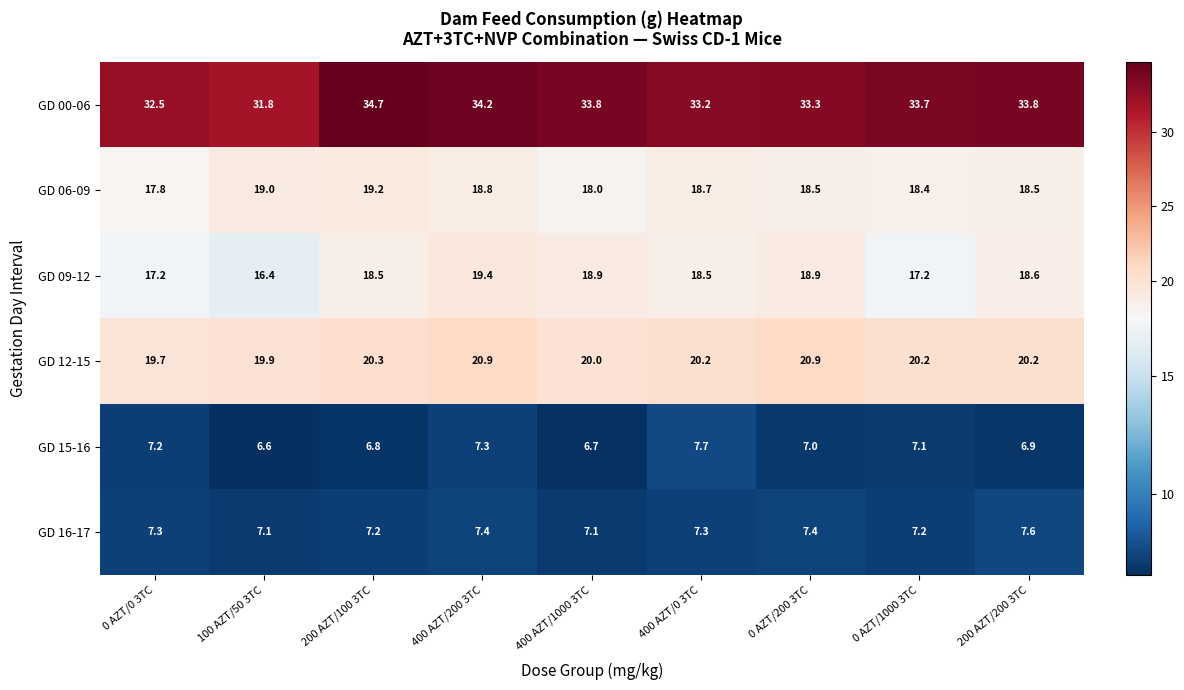

The value of GD 00-06 at 400 AZT/200 3TC is 34.2. True or false?

True